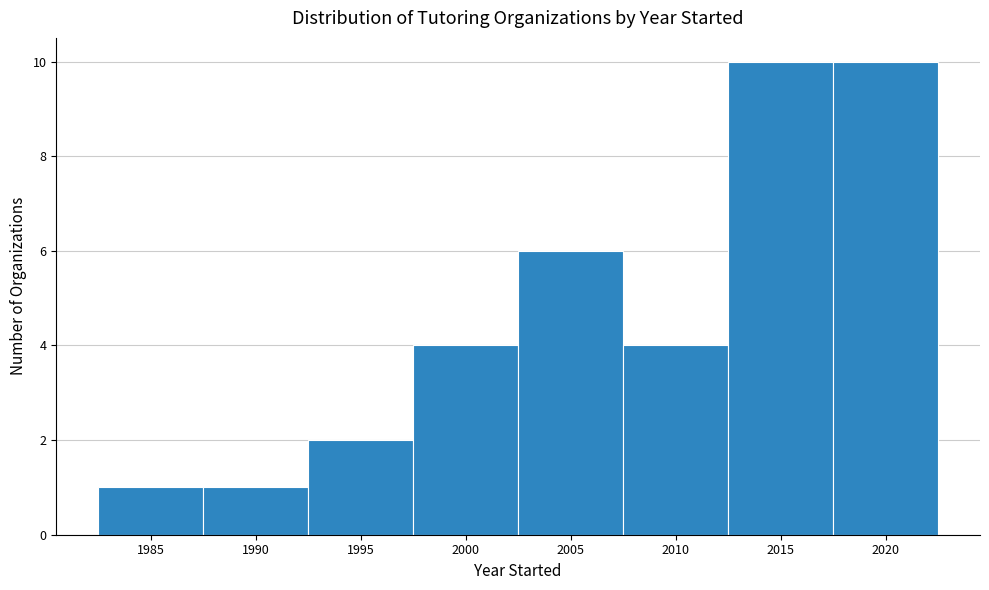

Reading right to left, transcribe all the data shown in this chart.

10	10	4	6	4	2	1	1